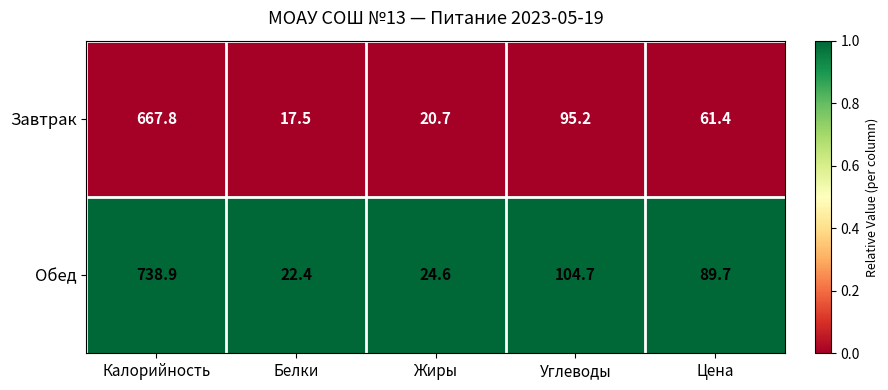

Which label corresponds to the largest value in the chart?

Калорийность